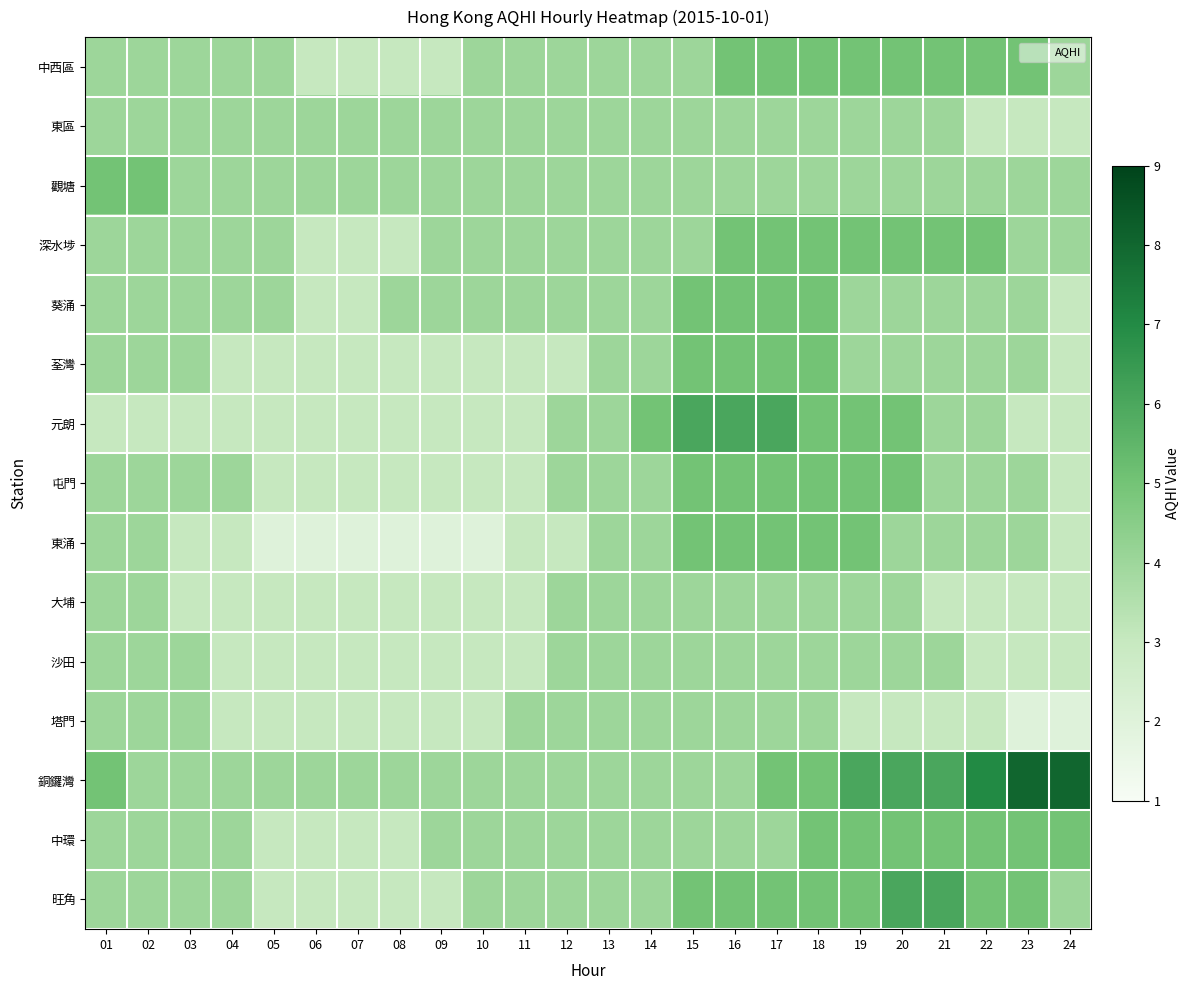

What is the minimum value shown in the chart?

2